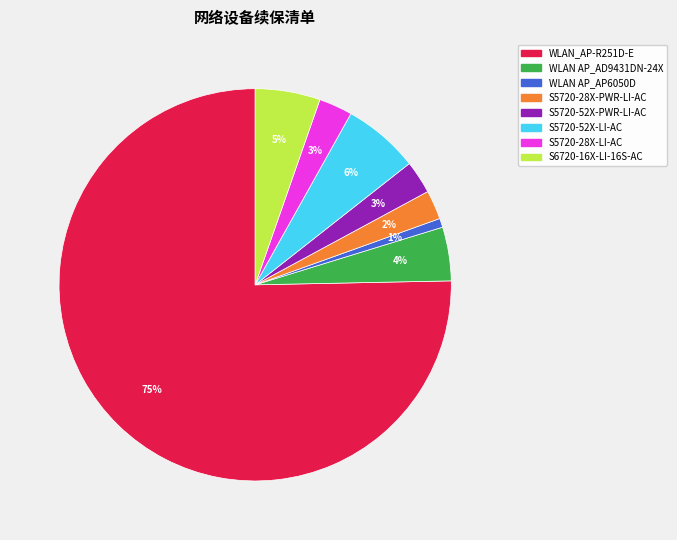

What is the majority slice?

WLAN_AP-R251D-E